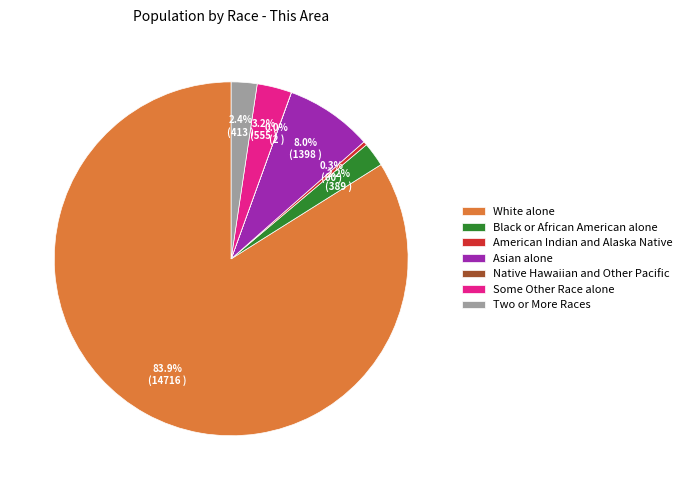

Is the sum of Asian alone and White alone greater than half?

Yes